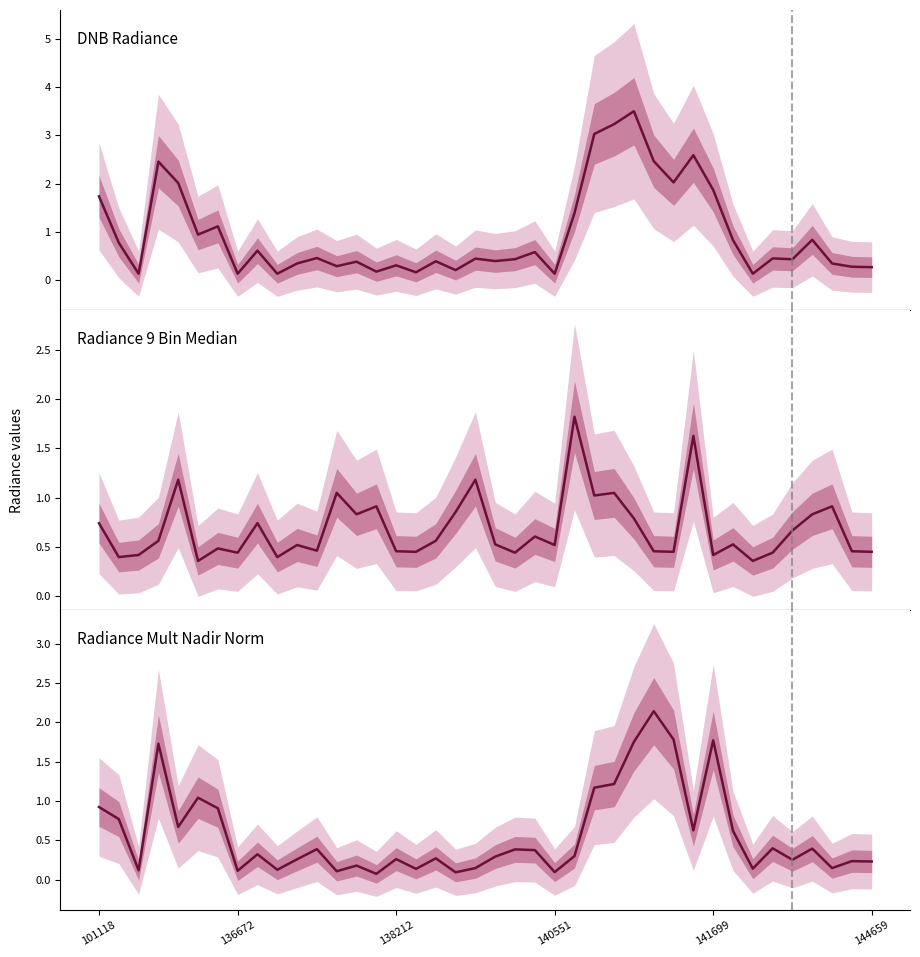

What is the difference between the highest and lowest values at 144659?

0.7